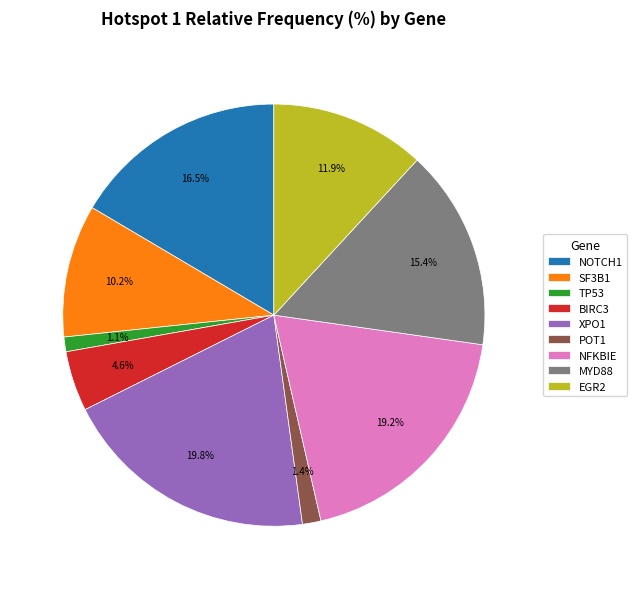

Does SF3B1 account for over 50% of the chart?

No